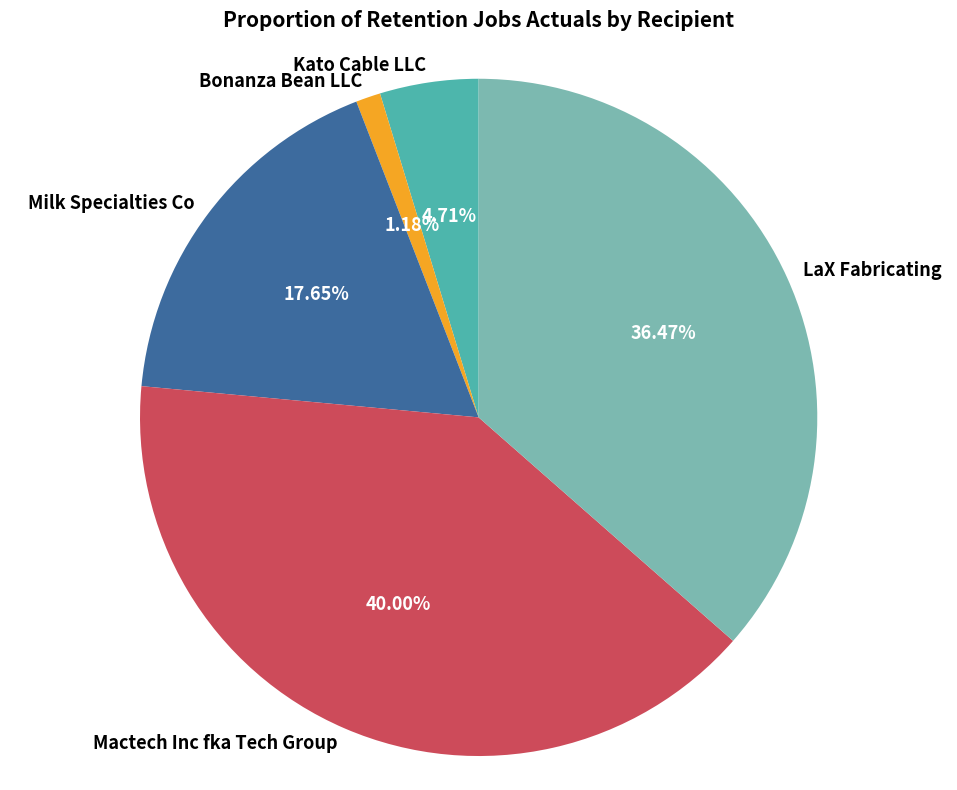

True or false: Mactech Inc fka Tech Group accounts for 49% of the total.

False